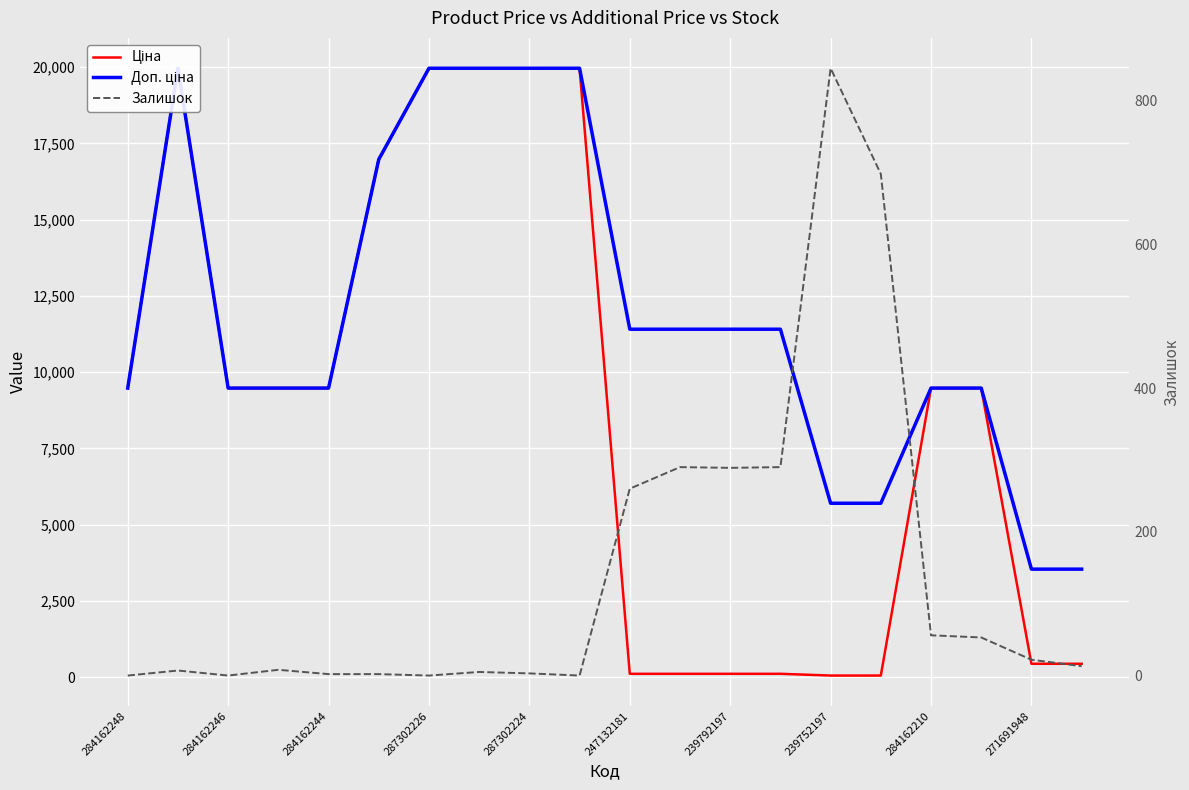

Count the number of data series in this chart.

3